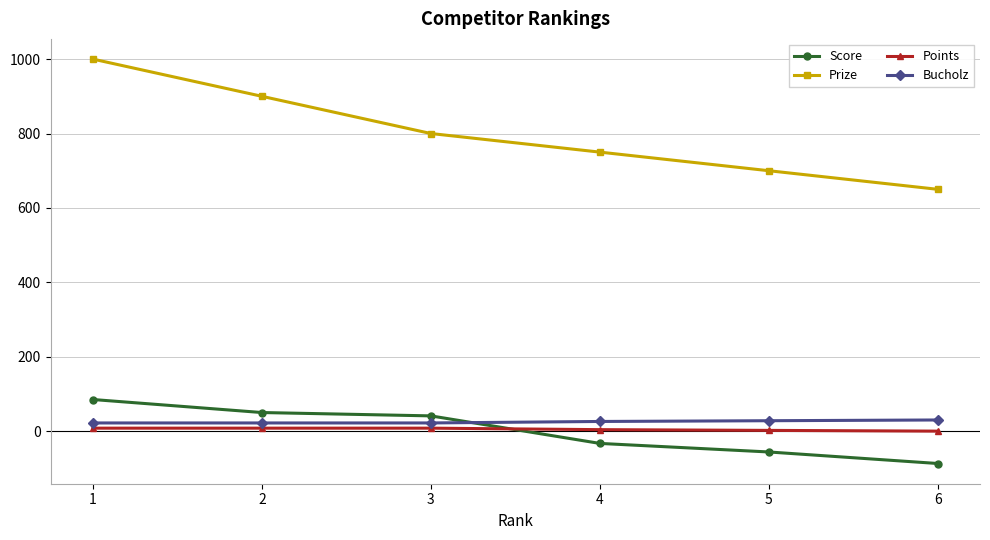

Rank the series at 6 from lowest to highest value.

Score, Points, Bucholz, Prize